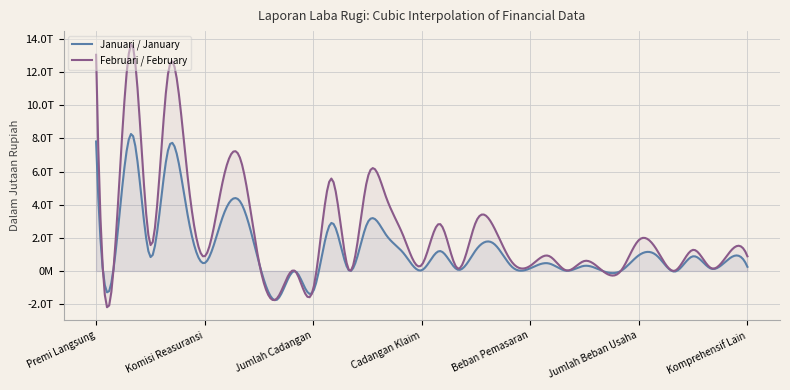

Reading left to right, list all the values displayed in this chart.

Januari / January: 7814554.3	432357.4	8246911.6	849956.1	7396955.6	3748605.0	477770.1	3270834.9	4126120.7	512503.0	-1731736.1	-10301.9	-1229535.0	2896585.7	12118.4	2908704.1	2222068.4	1063659.4	45400.1	1203809.2	72653.9	1276463.1	1632241.0	235780.0	162318.2	460083.8	14844.9	311742.3	0.0	0.0	948989.2	919031.9	-32152.0	886879.9	137632.1	749247.8	249356.4
Februari / February: 13048031.2	619905.1	13667936.3	1581469.4	12086466.9	6294087.8	882210.8	5411877.0	6674589.9	563931.3	-1652681.3	-7626.6	-1096376.5	5578213.4	12864.5	5591077.9	4539325.5	2066902.4	365626.2	2838049.3	141189.0	2979238.3	2611839.6	514471.5	312413.4	916402.2	32251.5	606223.4	0.0	0.0	1867290.5	1259020.6	17522.9	1276543.6	166877.9	1109665.7	883750.9